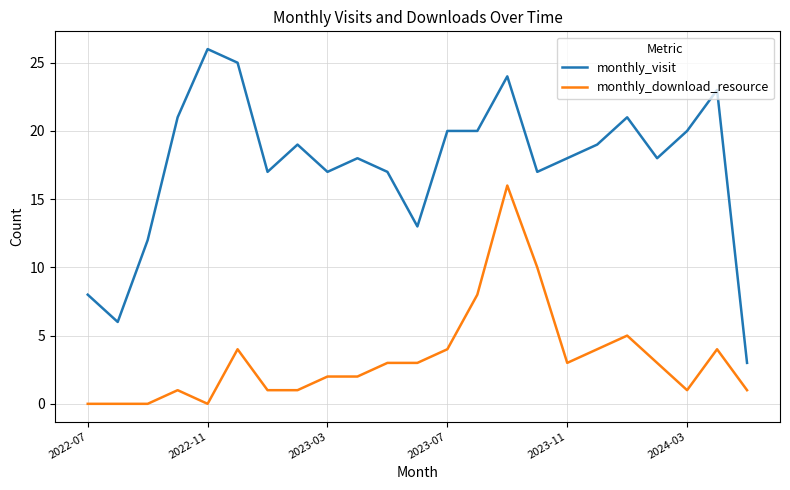

What is the minimum value for monthly_visit?

3